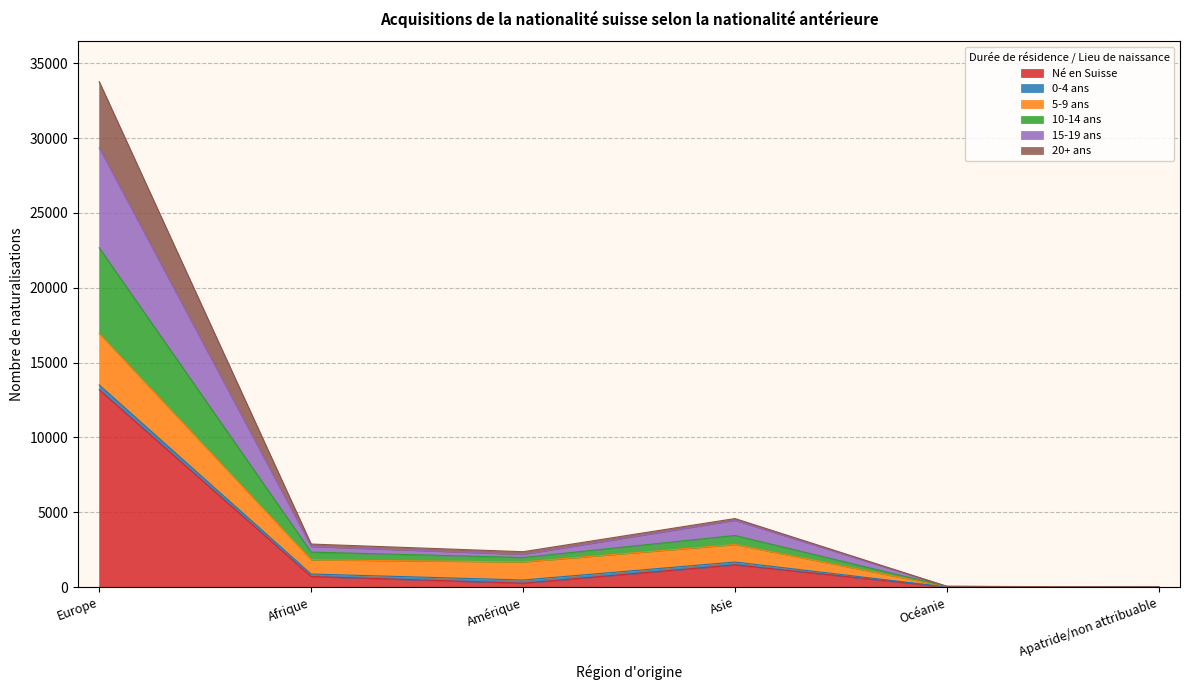

What is the value of the 20+ ans point at the 5th from the left?

57